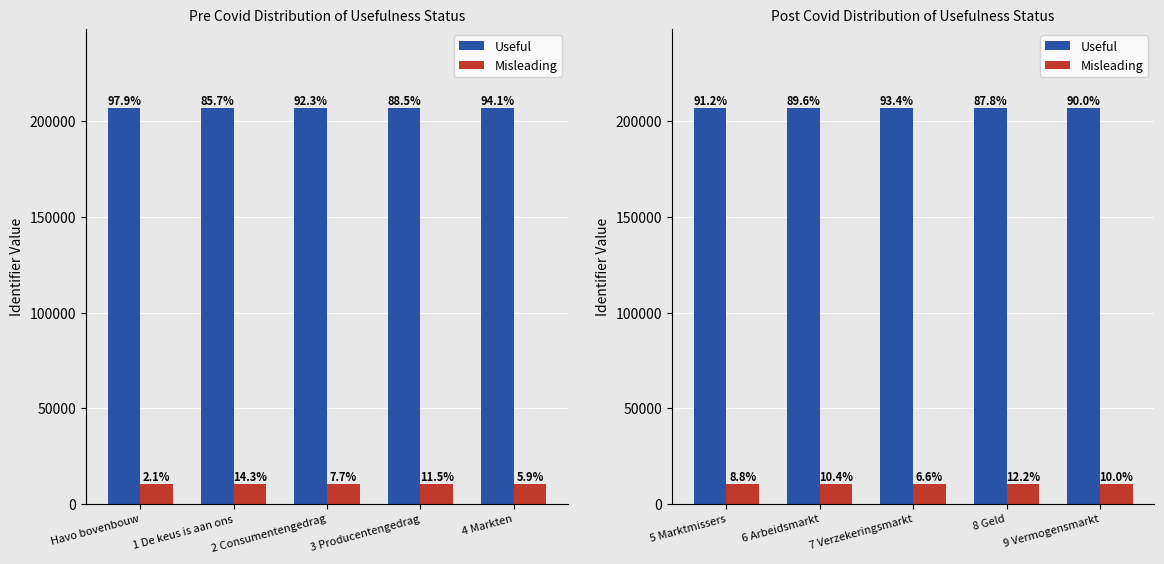

Rank the series at 9 Vermogensmarkt from lowest to highest value.

Misleading, Useful